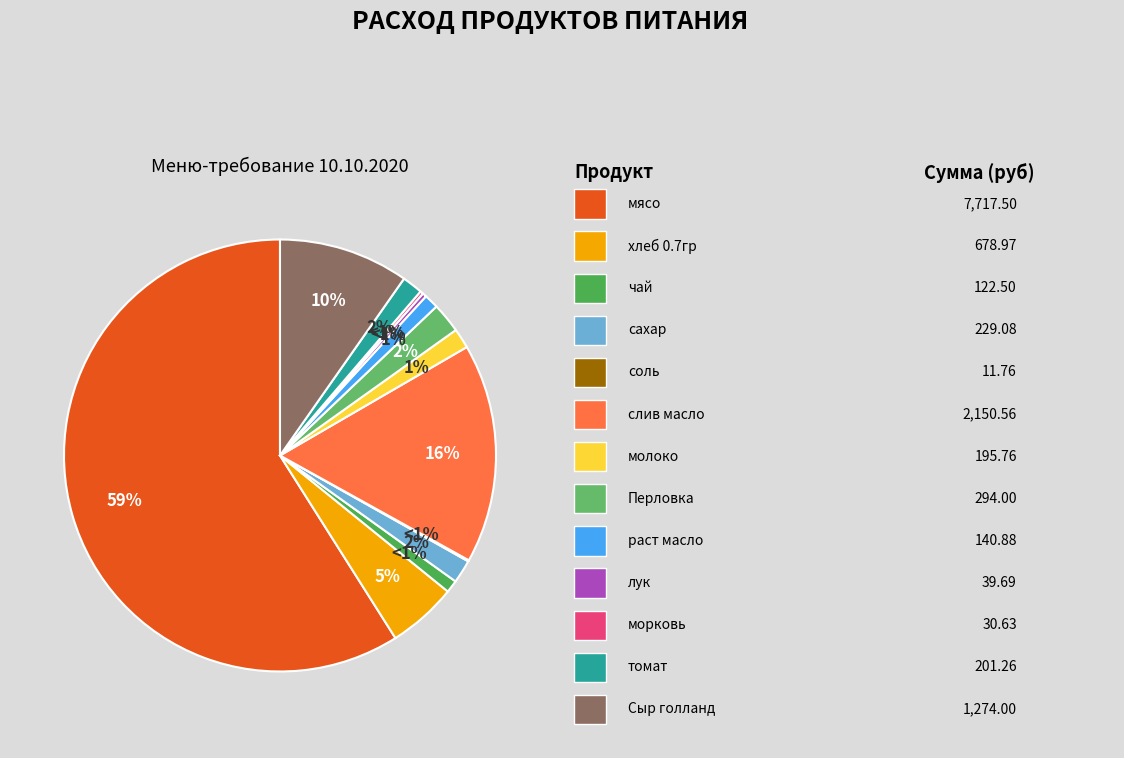

Rank the categories by value from lowest to highest.

соль, морковь, лук, чай, раст масло, молоко, томат, сахар, Перловка, хлеб 0.7гр, Сыр голланд, слив масло, мясо